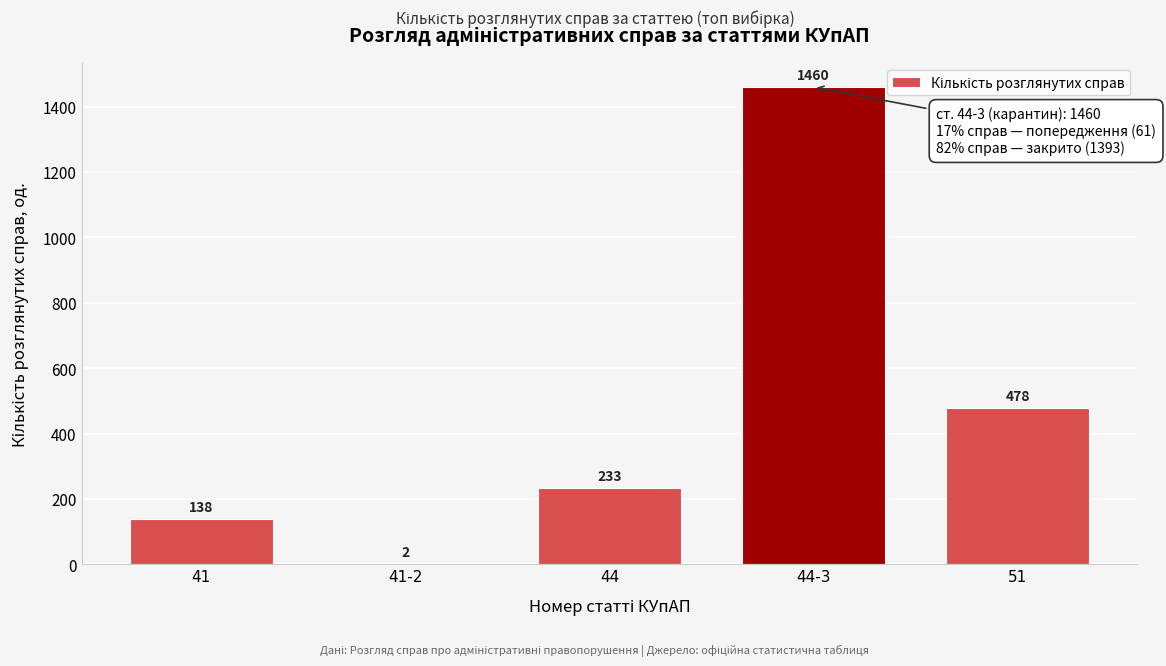

Reading left to right, transcribe all the data shown in this chart.

41=138	41-2=2	44=233	44-3=1460	51=478